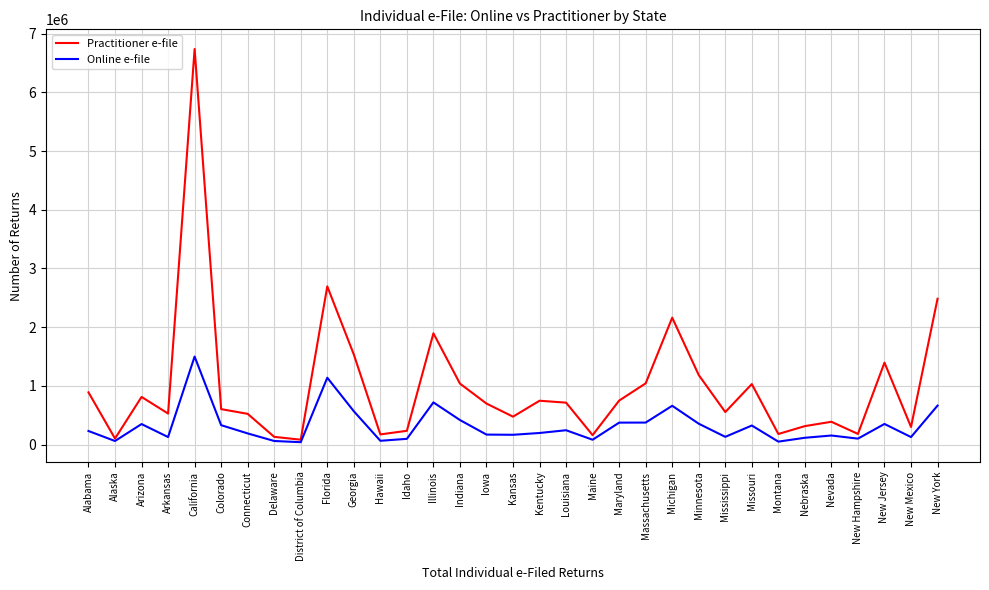

What is the total value across all series at Iowa?

866746